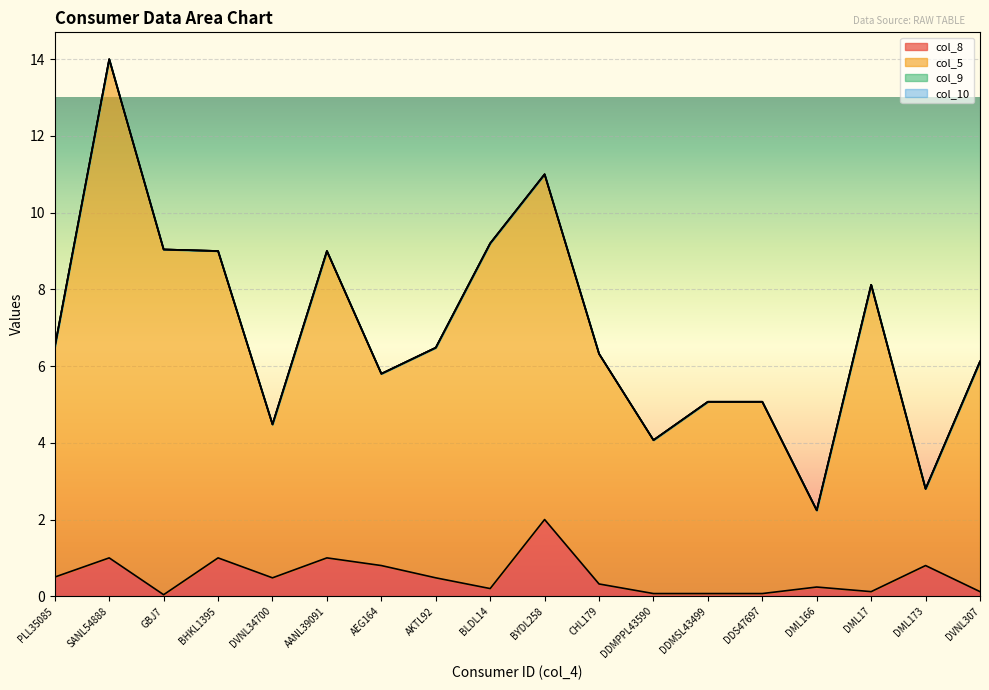

What is the value of the col_8 point at the 11th from the left?

0.3